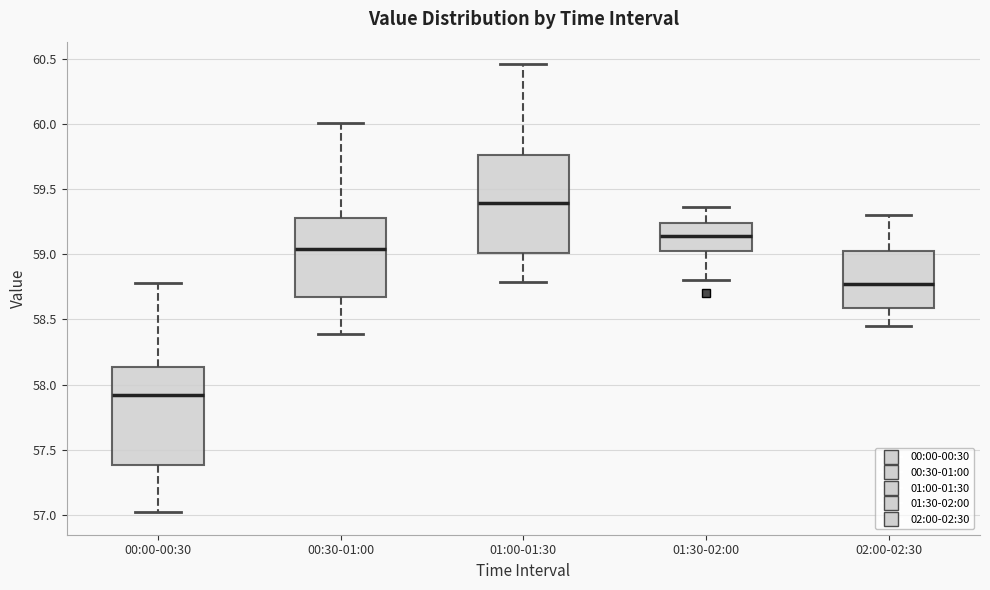

Which box has the lowest median line?

00:00-00:30